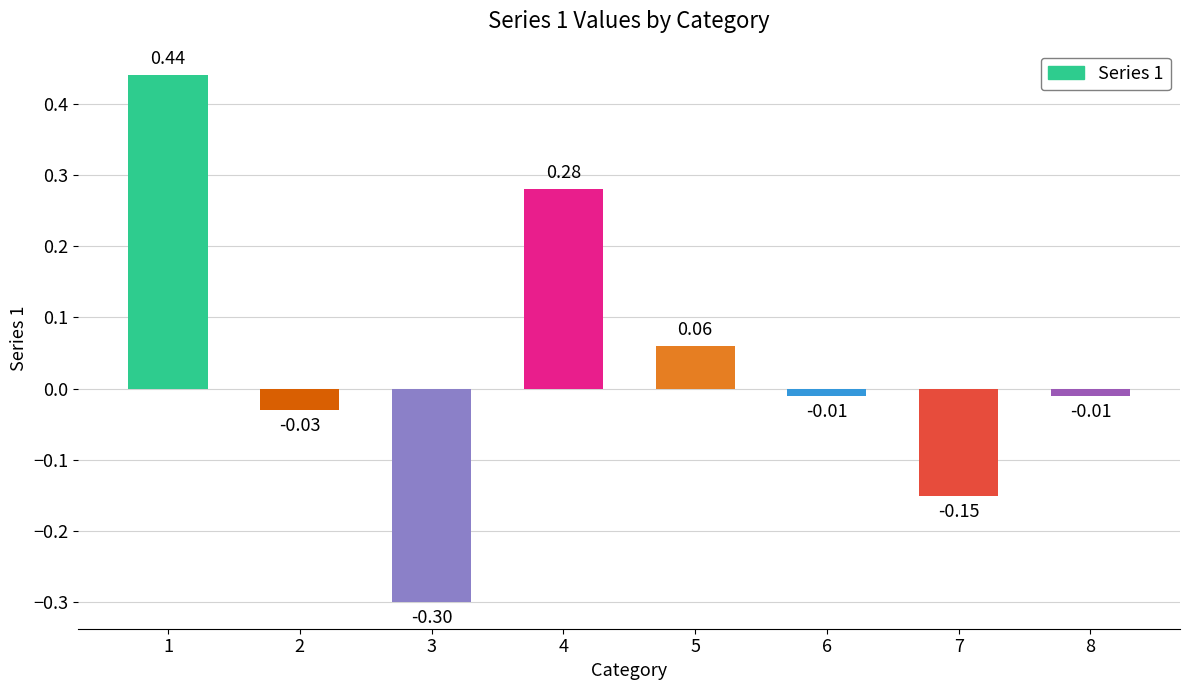

Which label corresponds to the largest value in the chart?

1